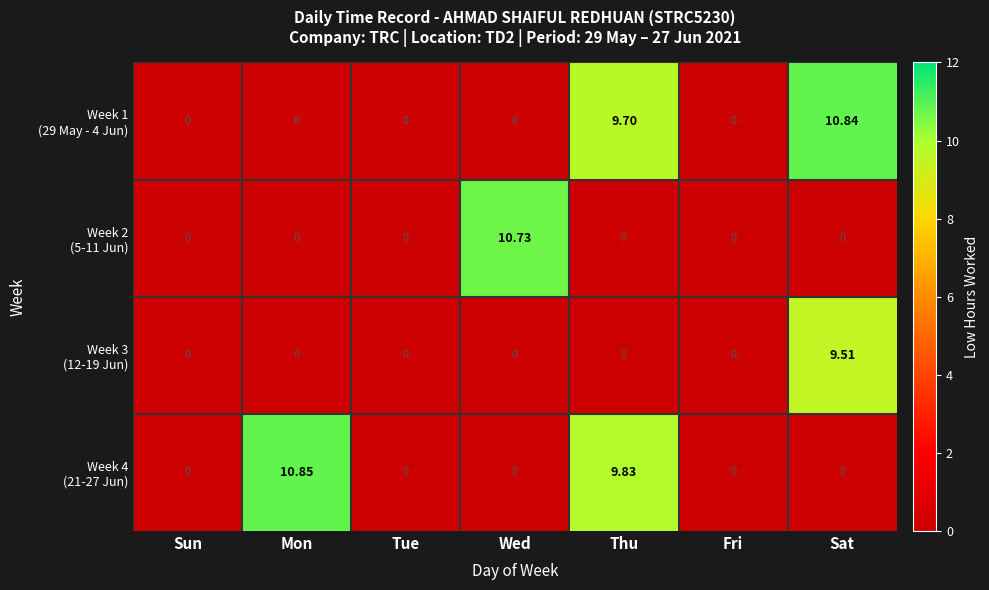

Count the number of categories in the chart.

7